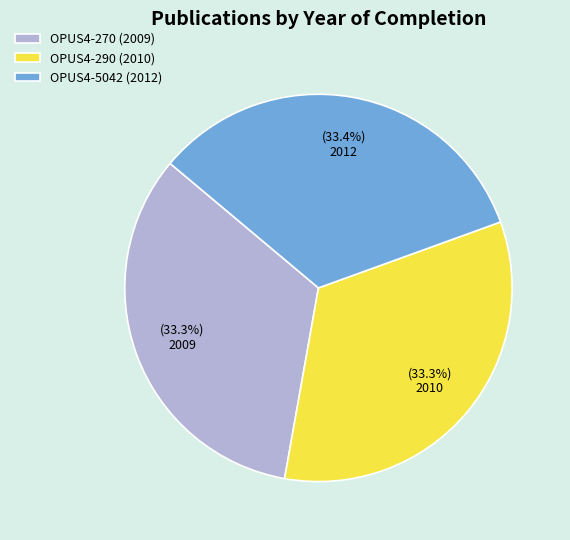

Is there a majority slice in this chart?

No